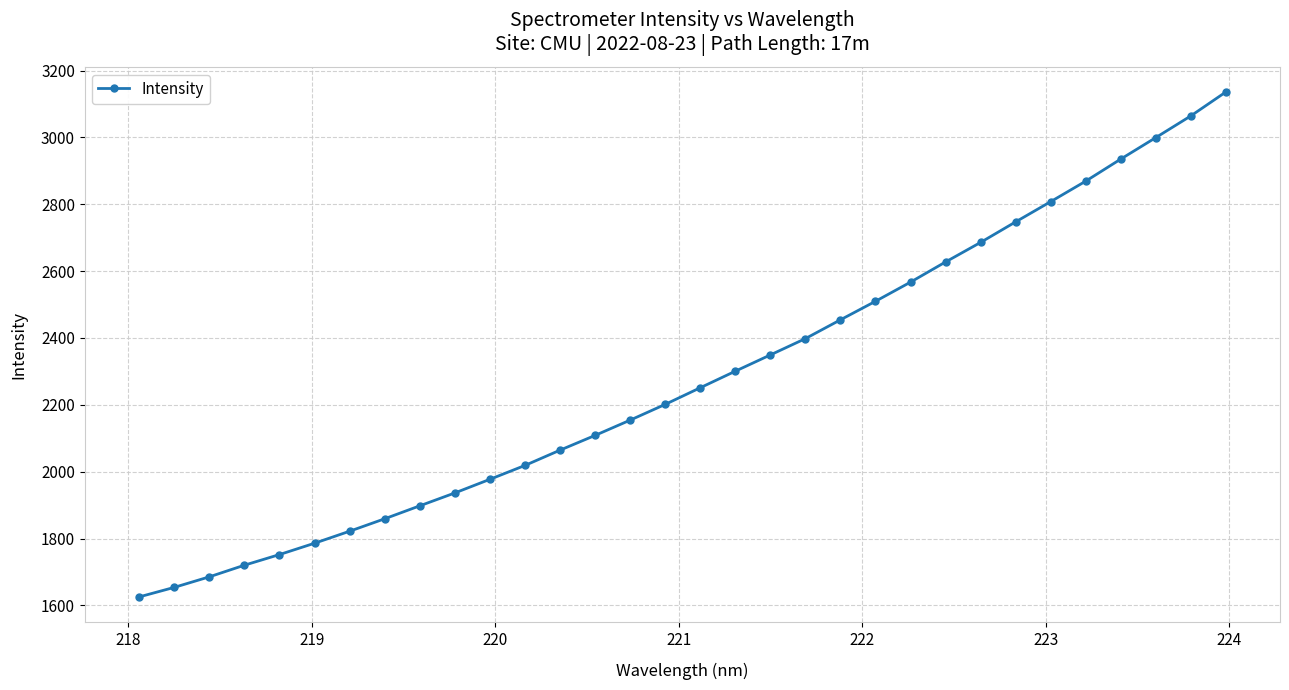

What is the difference between the second highest and minimum values?

1438.6